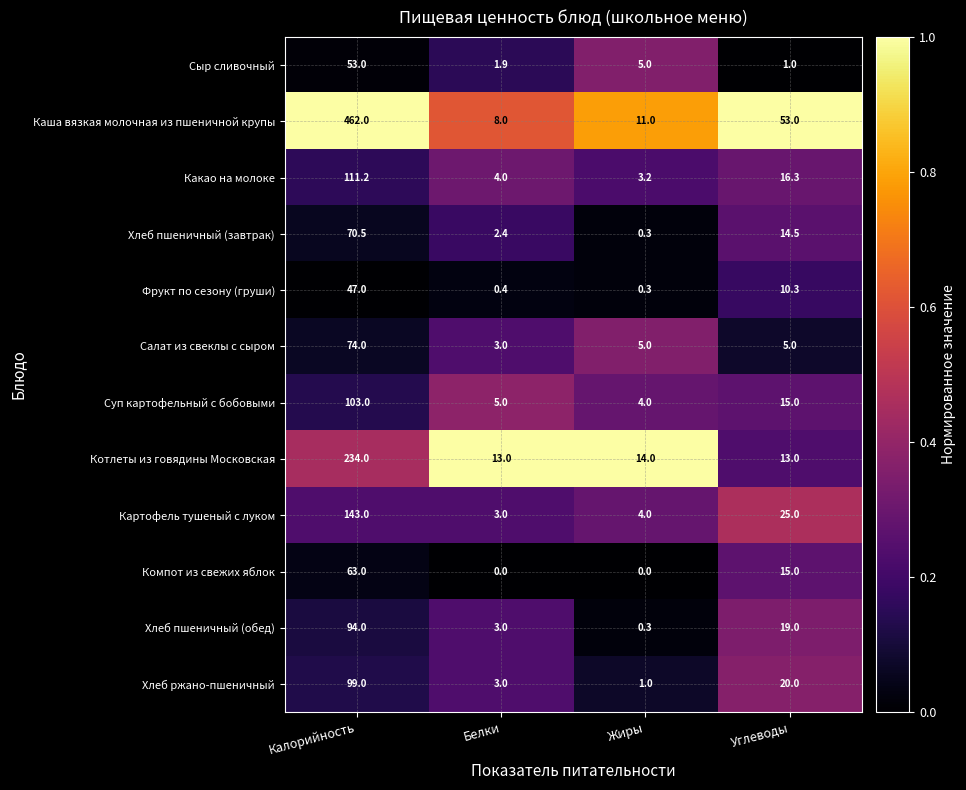

Rank the series by their maximum value, from lowest to highest.

Фрукт по сезону (груши), Сыр сливочный, Компот из свежих яблок, Хлеб пшеничный (завтрак), Салат из свеклы с сыром, Хлеб пшеничный (обед), Хлеб ржано-пшеничный, Суп картофельный с бобовыми, Какао на молоке, Картофель тушеный с луком, Котлеты из говядины Московская, Каша вязкая молочная из пшеничной крупы